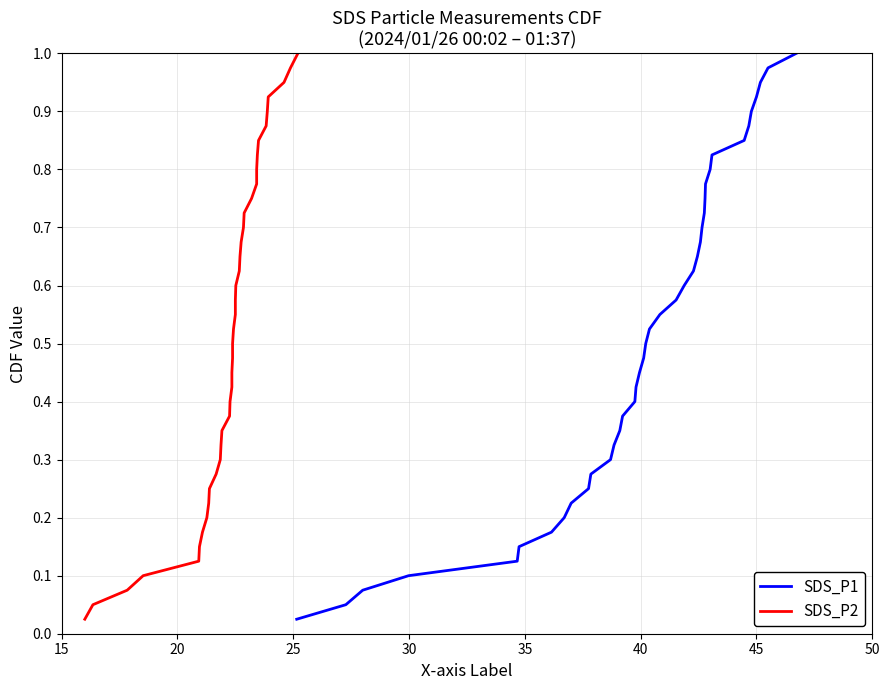

What value does the SDS_P2 series have at 15?

0.1